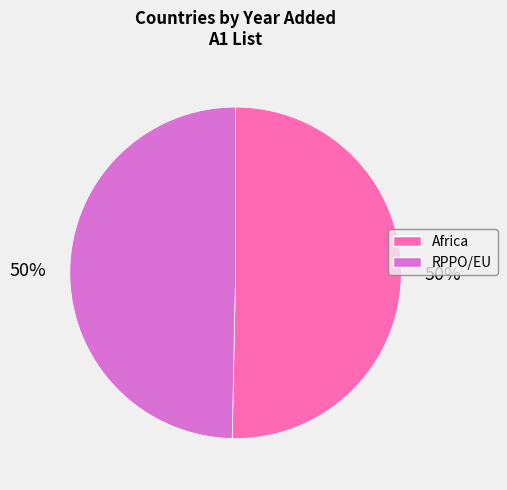

What is the ratio of the value at RPPO/EU to the value at Africa?

1.0